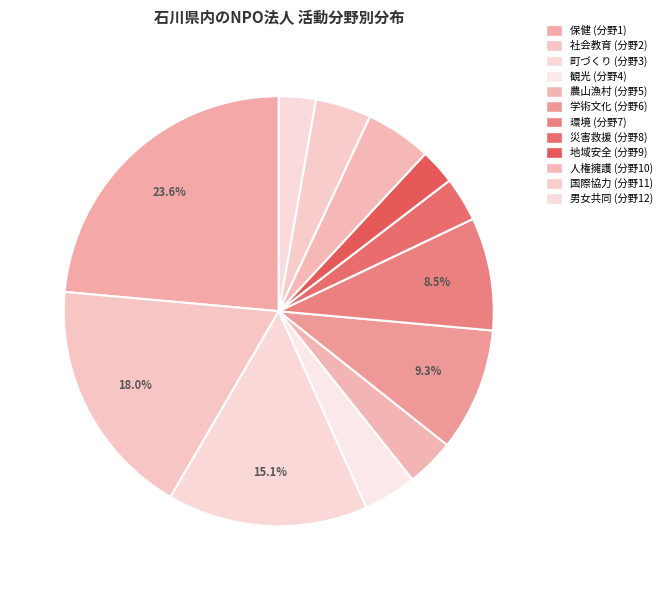

Is the sum of 環境 (分野7) and 地域安全 (分野9) greater than half?

No